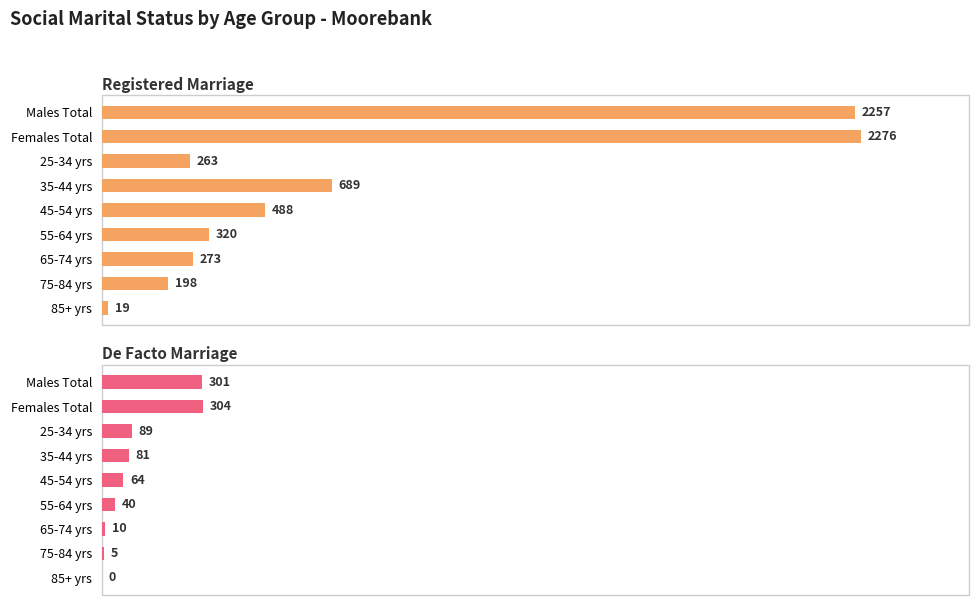

Between 45-54 yrs and Females Total, which is larger?

Females Total